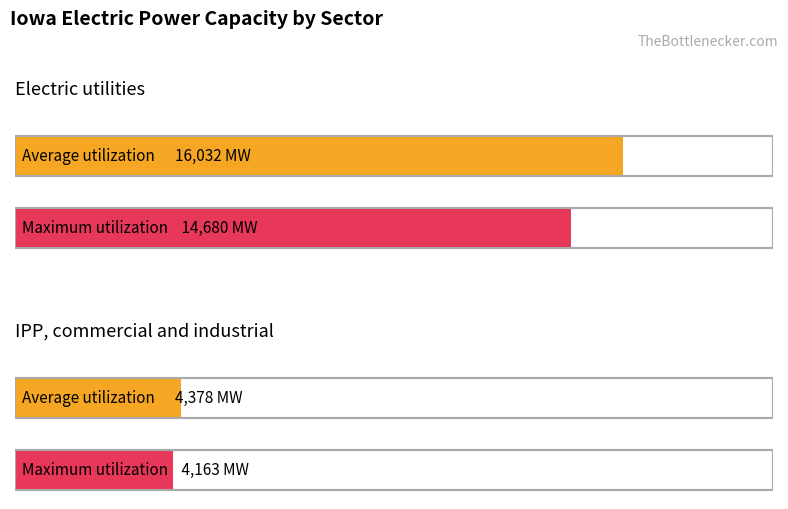

List the labels in order of Average utilization value, smallest first.

IPP, commercial and industrial, Electric utilities